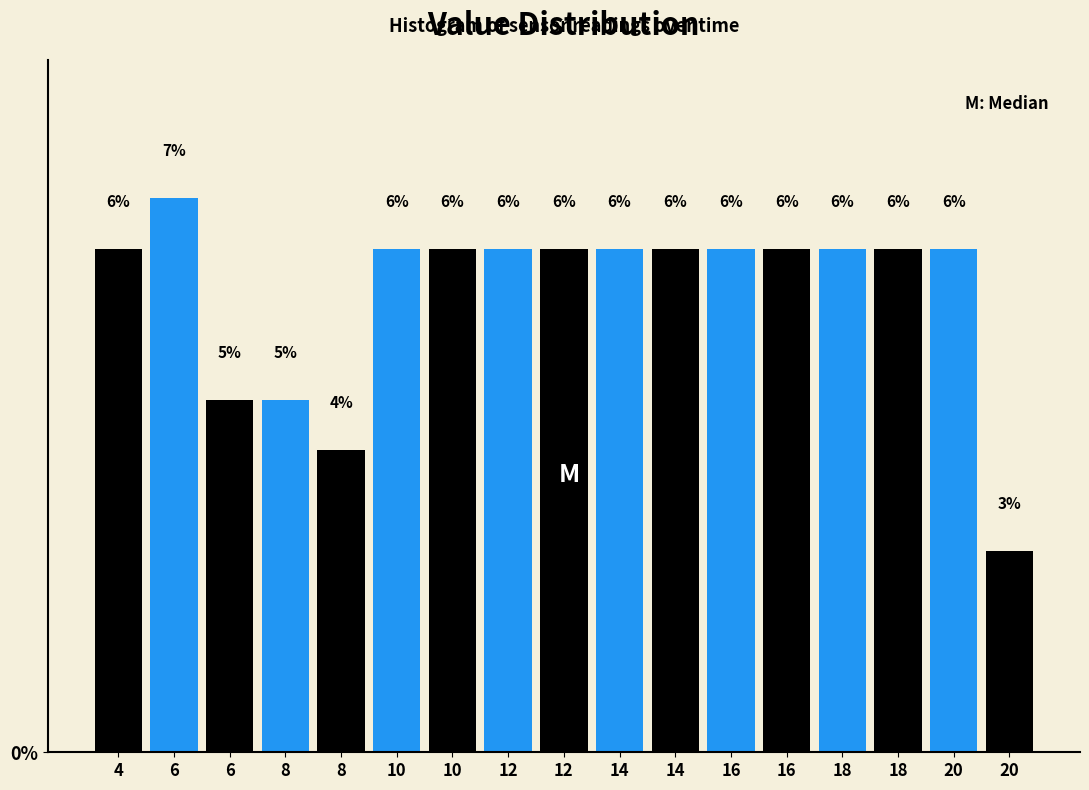

How many bars are there in total?

17